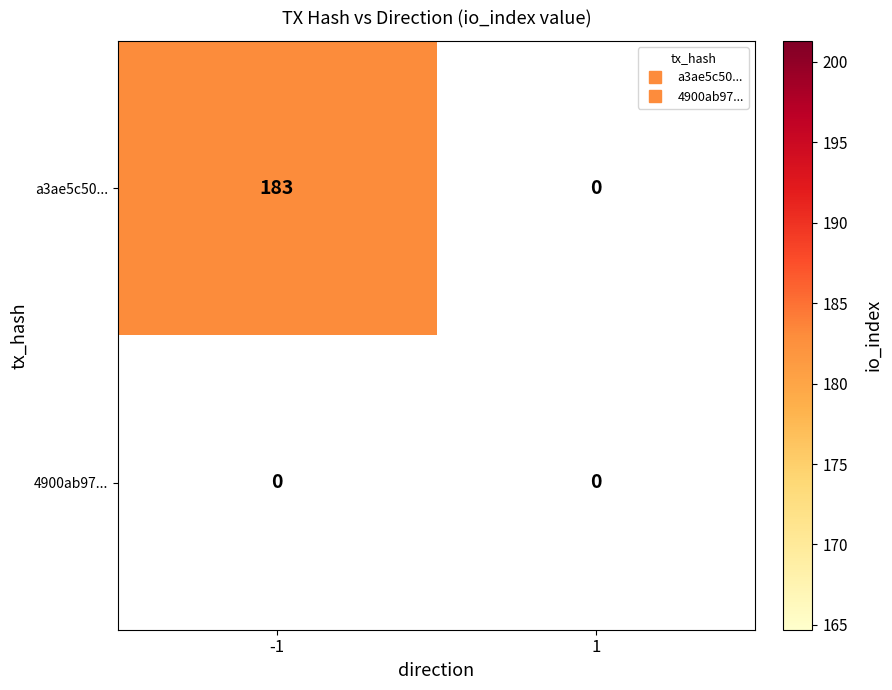

The a3ae5c5022f4723878fc3101771f355df58e12e series shows 183 at direction_-1. True or false?

True